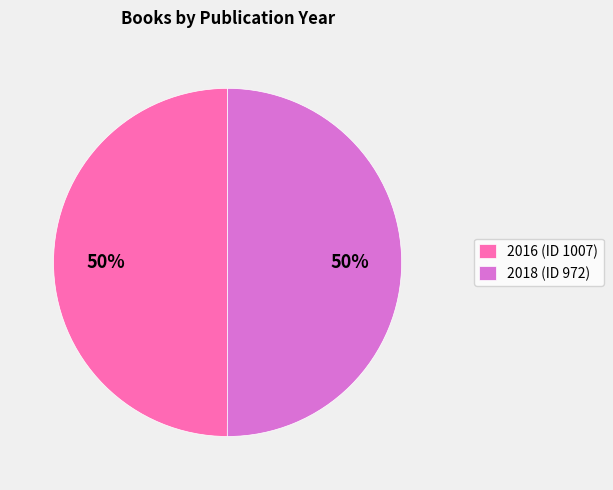

Combined, do 2016 (ID 1007) and 2018 (ID 972) account for over 50%?

Yes